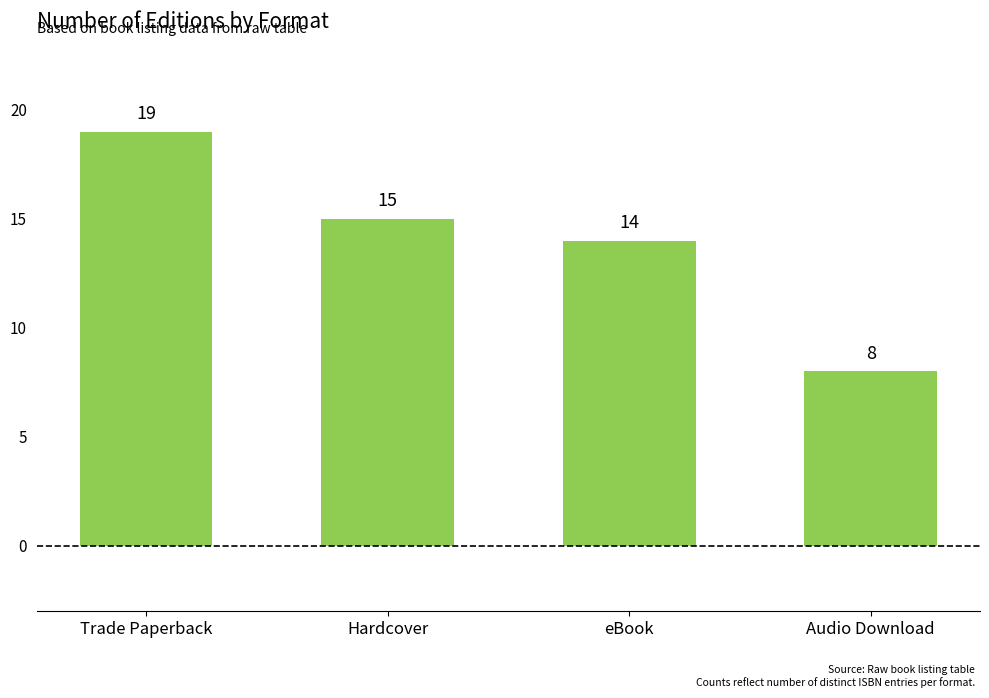

What is the average value?

14